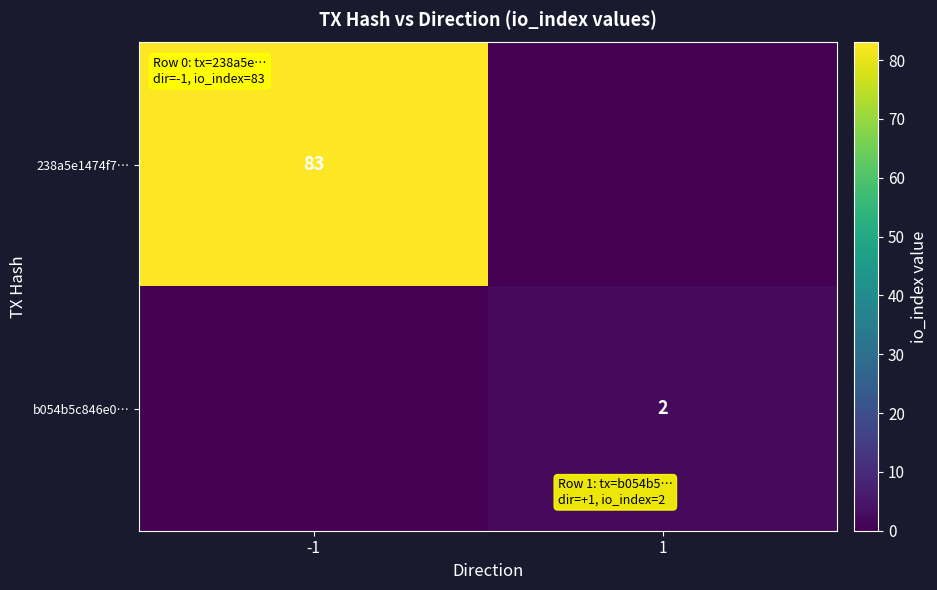

Is it true that 238a5e1474f7… equals 121 at -1?

False